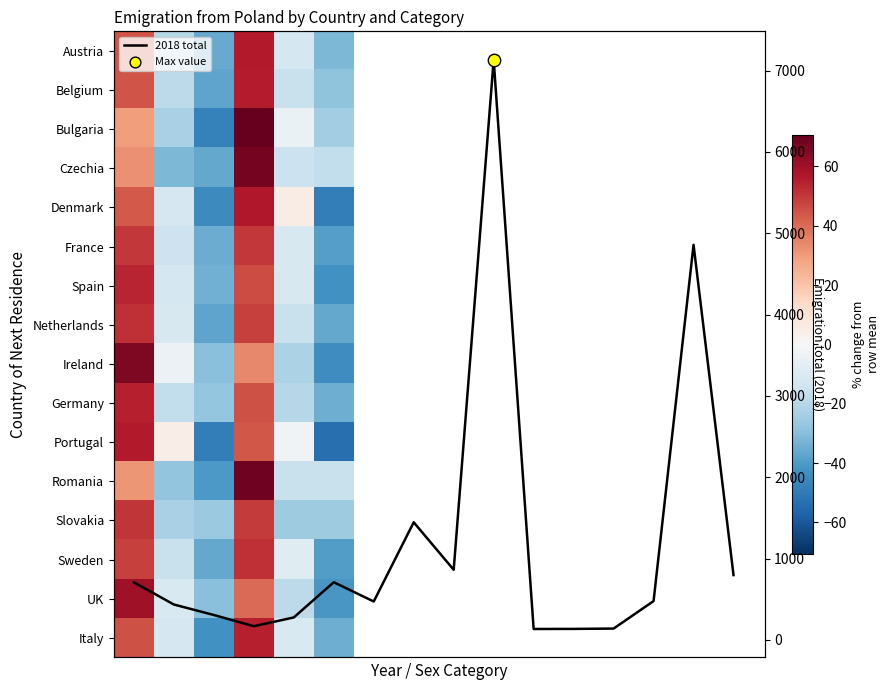

What is the difference between the maximum and minimum values in the Sweden series?

91.3